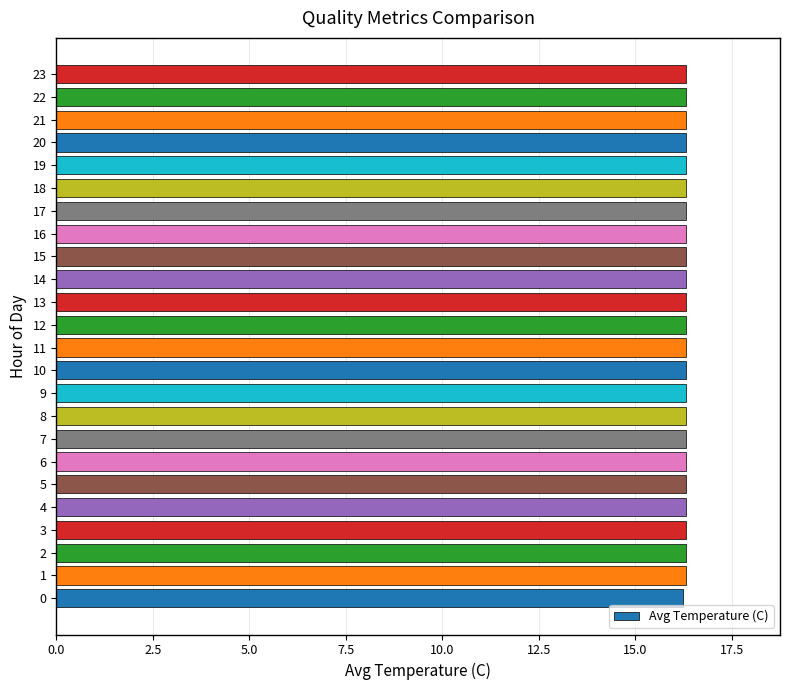

Is it true that the value at 15 is 16.3?

True